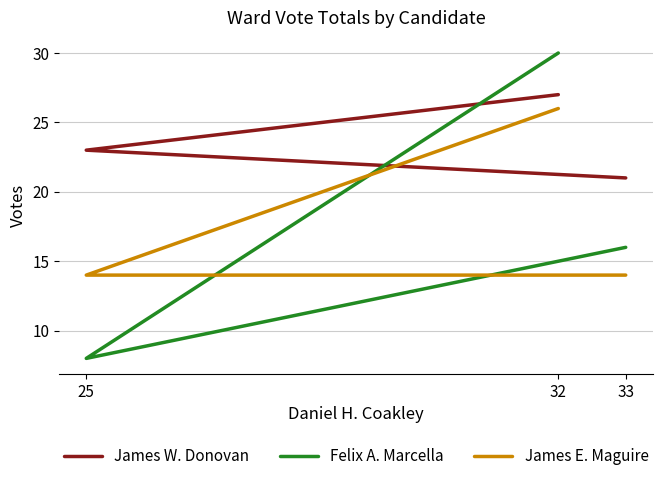

What is the greatest value displayed?

30